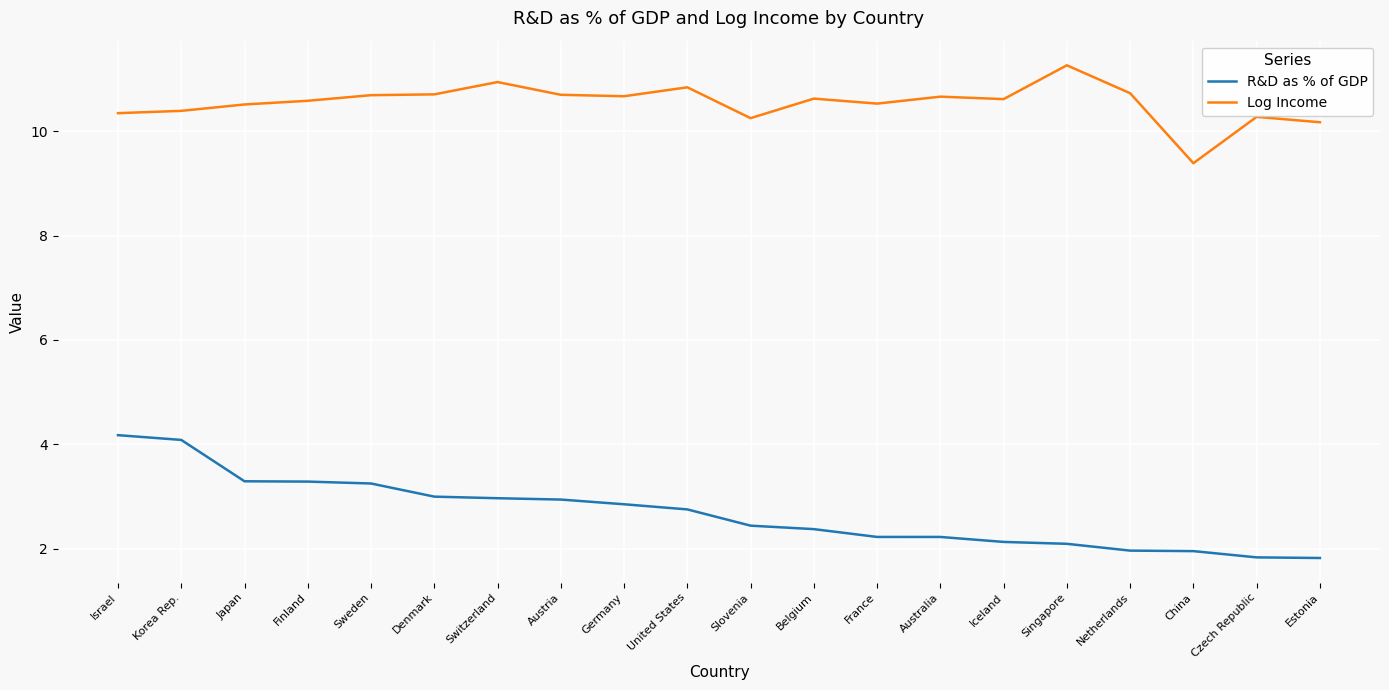

True or false: R&D as % of GDP has a value of 3.2 at Sweden.

True